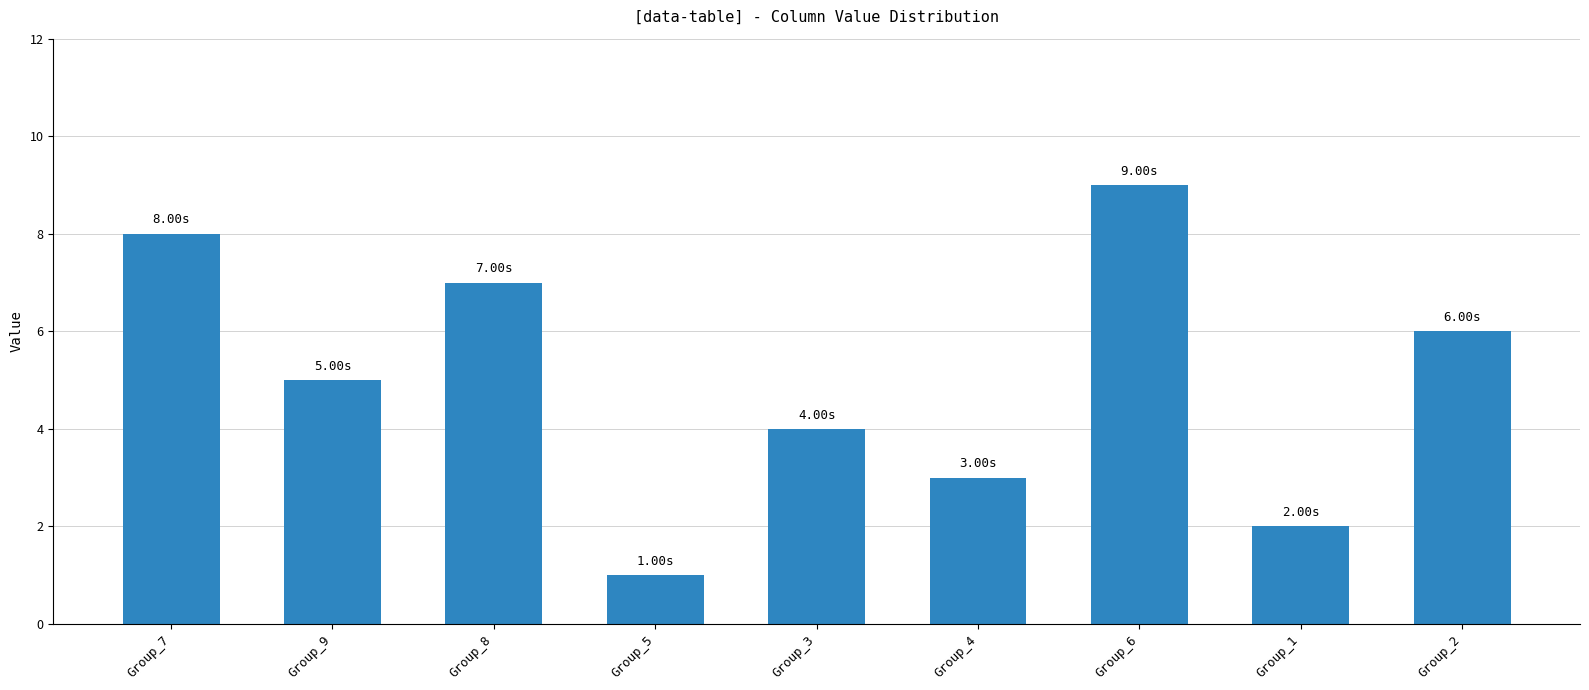

What is the label of the 2nd bar from the left?

Group_9